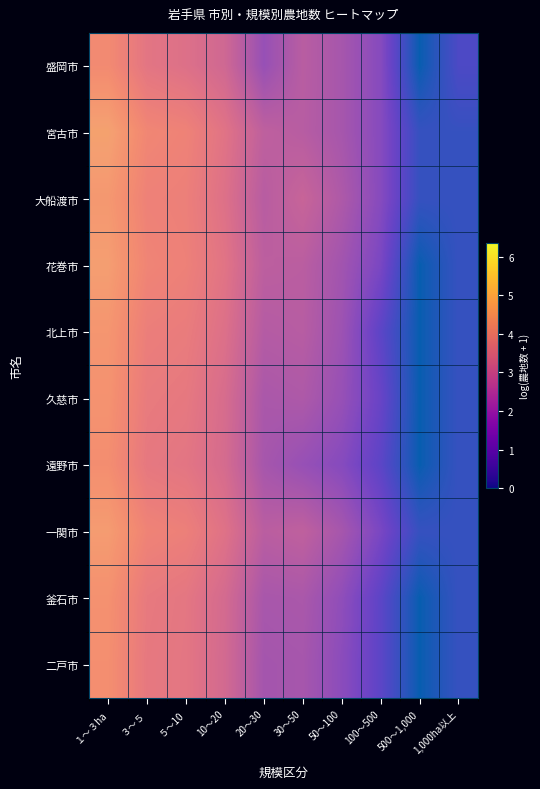

What is the sum of all 二戸市 values?

29.7